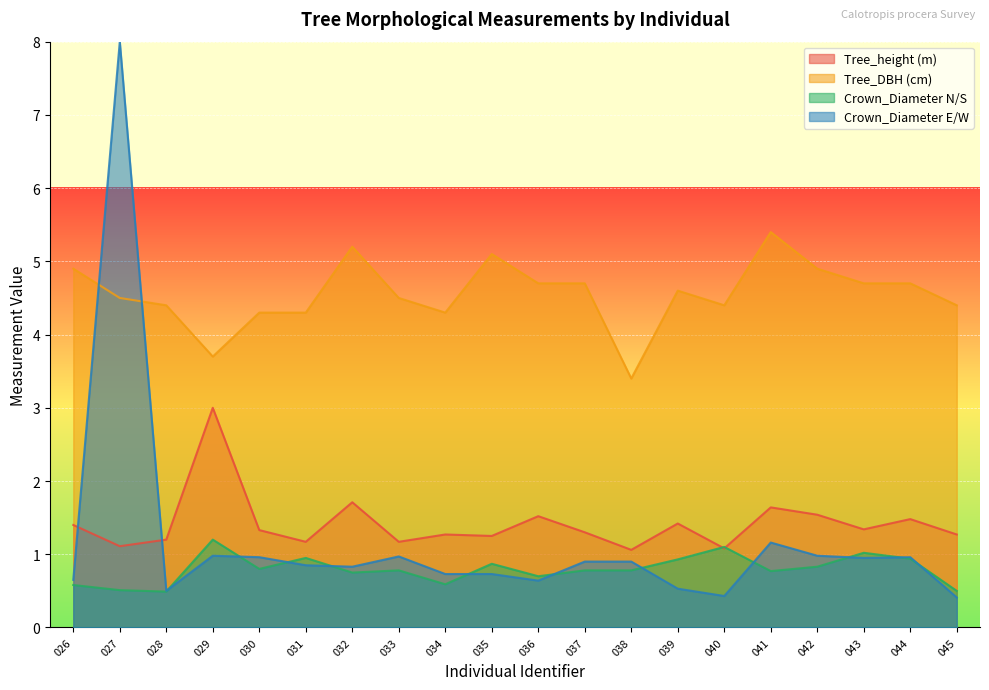

True or false: Crown_Diameter E/W and Tree_height (m) intersect in this chart.

True